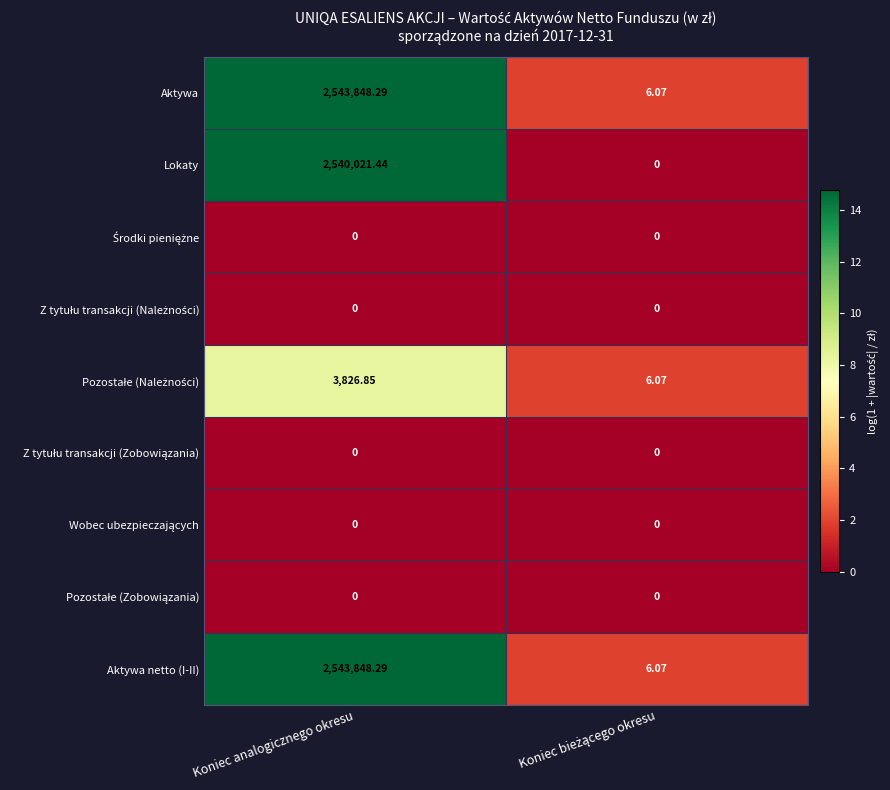

At which category is the sum across all series the highest?

Koniec analogicznego okresu